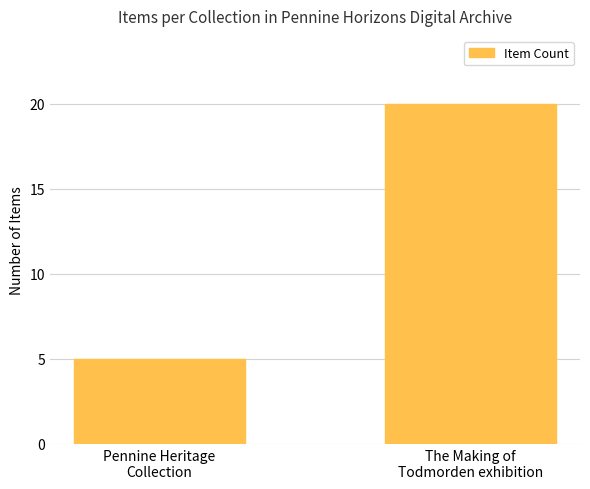

What is the change in value from Pennine Heritage
Collection to The Making of
Todmorden exhibition?

+15